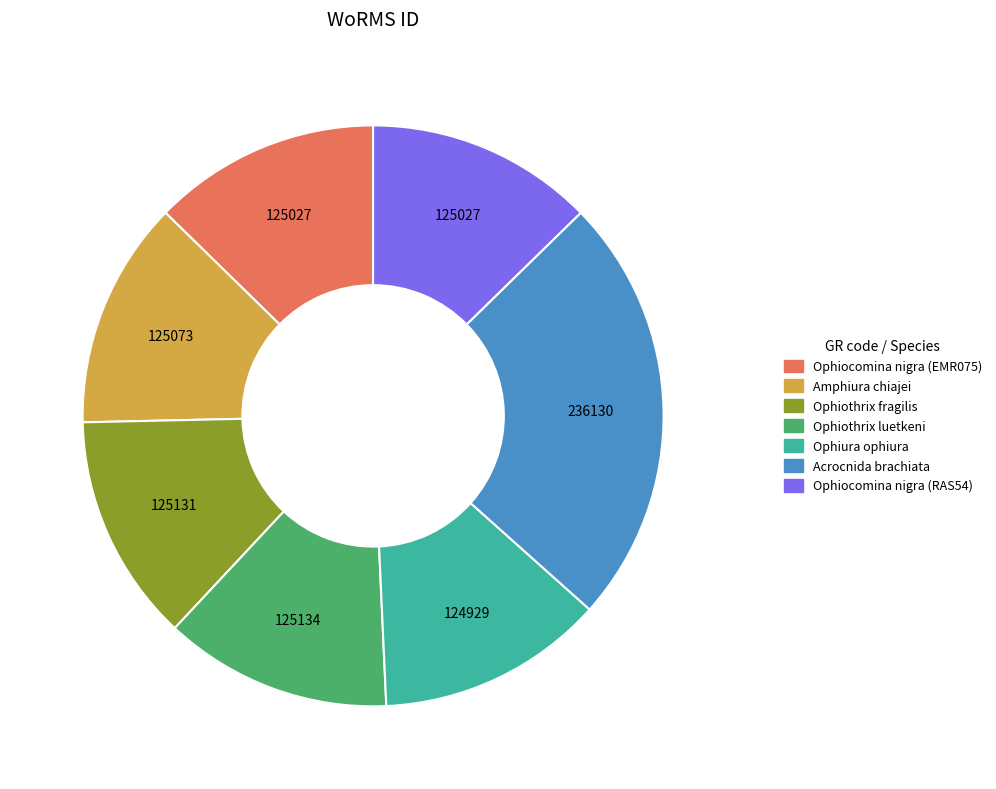

How many segments does this pie chart have?

7